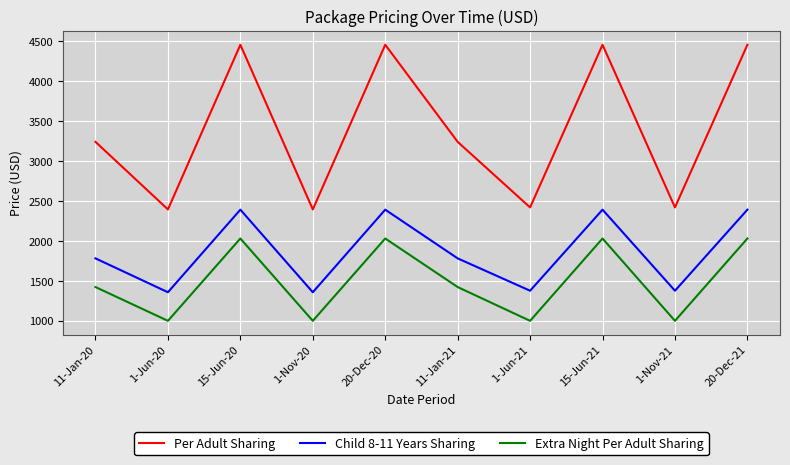

Between 1-Jun-20 and 20-Dec-20, which series saw the biggest shift?

Per Adult Sharing